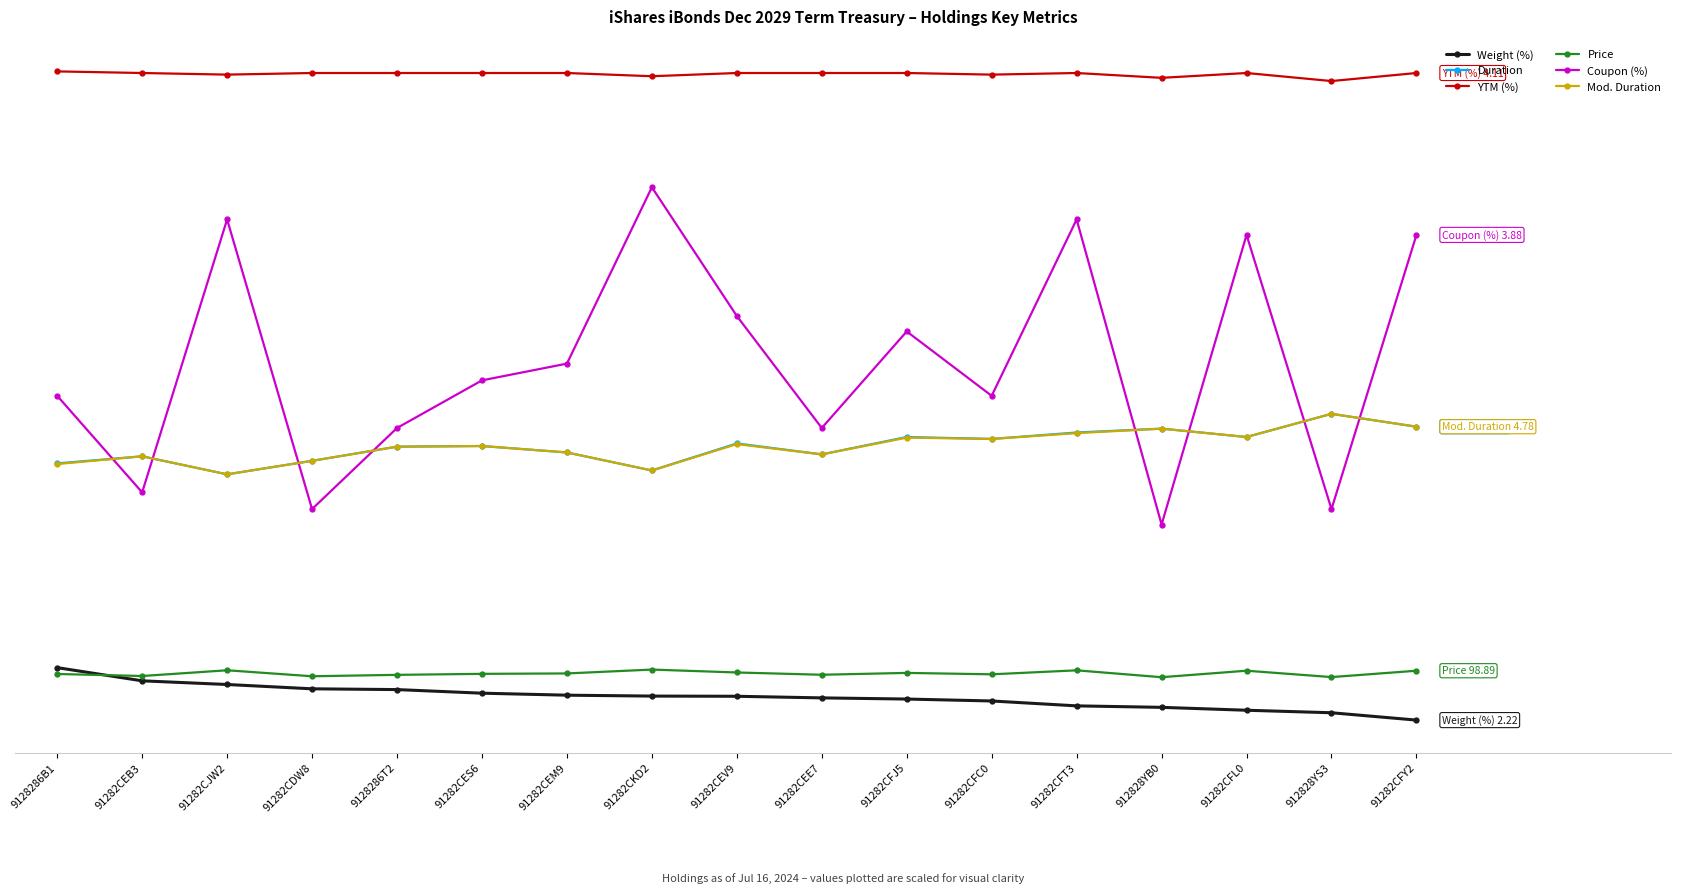

The Weight (%) series shows 8.3 at 91282CEB3. True or false?

True